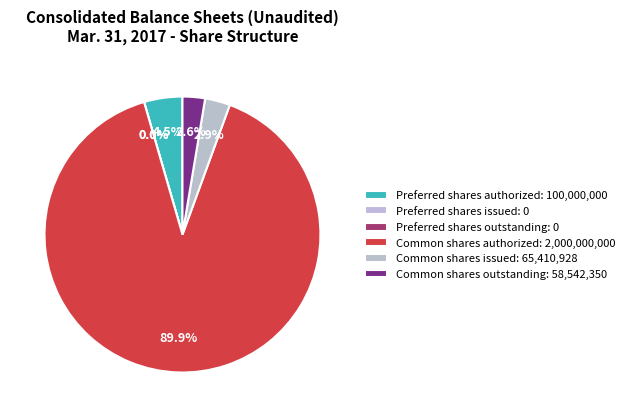

How many slices are in this pie chart?

6